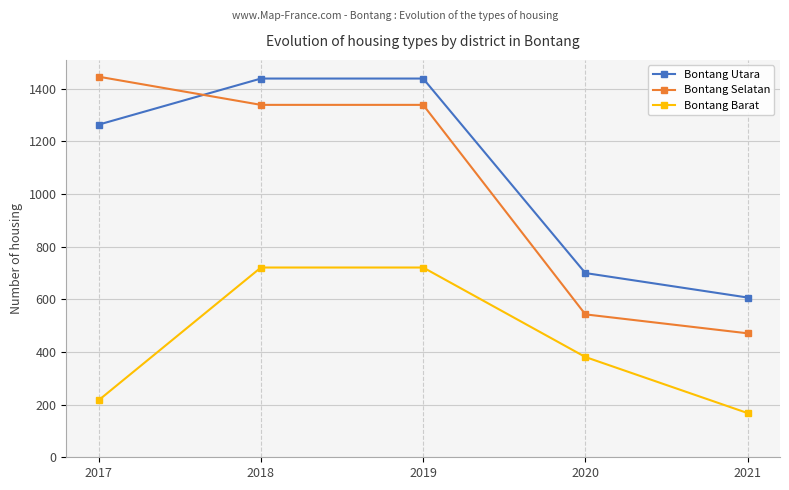

True or false: Bontang Selatan has a value of 1339 at 2019.

True